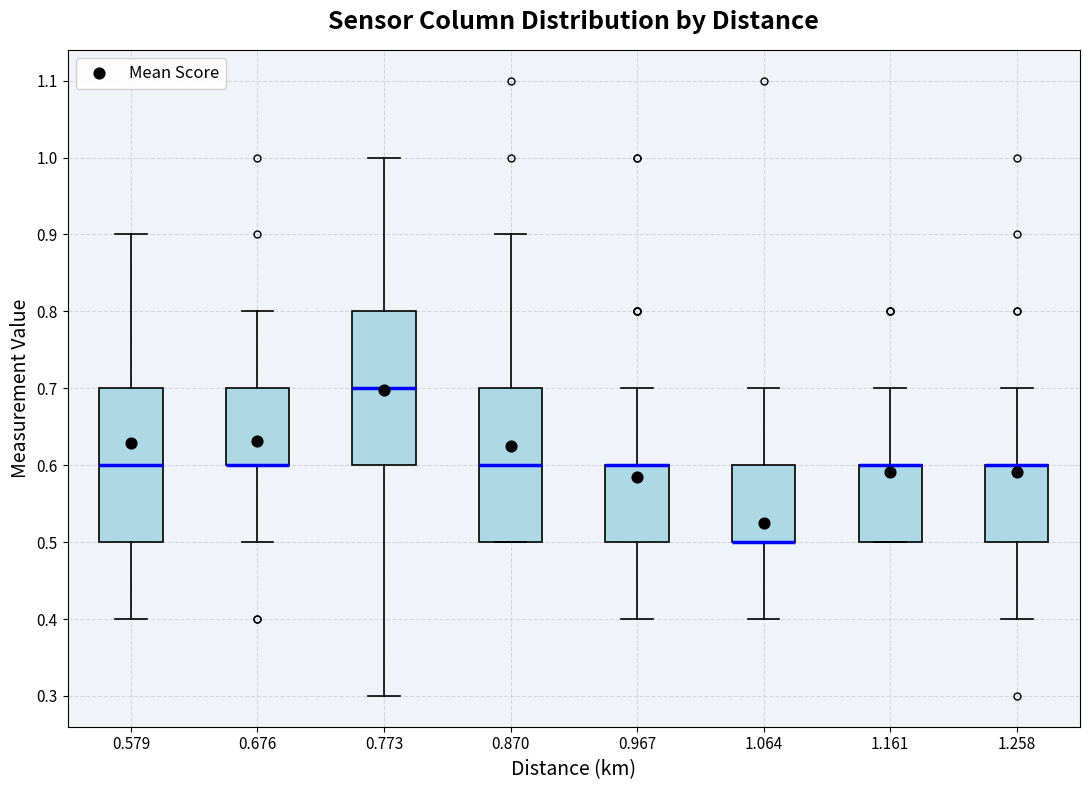

Reading left to right, transcribe this box plot: for each box, give where its median line is, the range the box spans, and where its two whiskers end, as read against the y-axis. The values are not printed on the chart, so give them approximately, as read against the axis.

0.579: median 0.6, box 0.5 to 0.7, whiskers 0.4 to 0.9
0.676: median 0.6 (drawn on the box's lower edge), box 0.6 to 0.7, whiskers 0.5 to 0.8
0.773: median 0.7, box 0.6 to 0.8, whiskers 0.3 to 1.0
0.870: median 0.6, box 0.5 to 0.7, whiskers 0.5 to 0.9
0.967: median 0.6 (drawn on the box's upper edge), box 0.5 to 0.6, whiskers 0.4 to 0.7
1.064: median 0.5 (drawn on the box's lower edge), box 0.5 to 0.6, whiskers 0.4 to 0.7
1.161: median 0.6 (drawn on the box's upper edge), box 0.5 to 0.6, whiskers 0.5 to 0.7
1.258: median 0.6 (drawn on the box's upper edge), box 0.5 to 0.6, whiskers 0.4 to 0.7